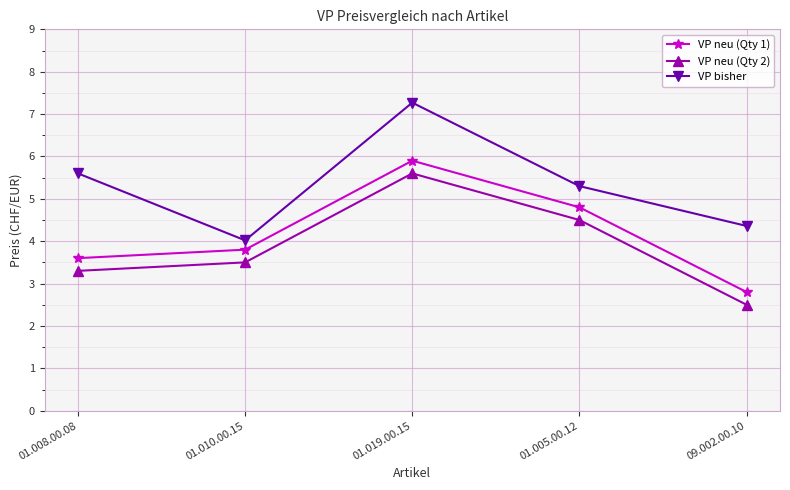

True or false: VP neu (Qty 1) and VP neu (Qty 2) intersect in this chart.

False